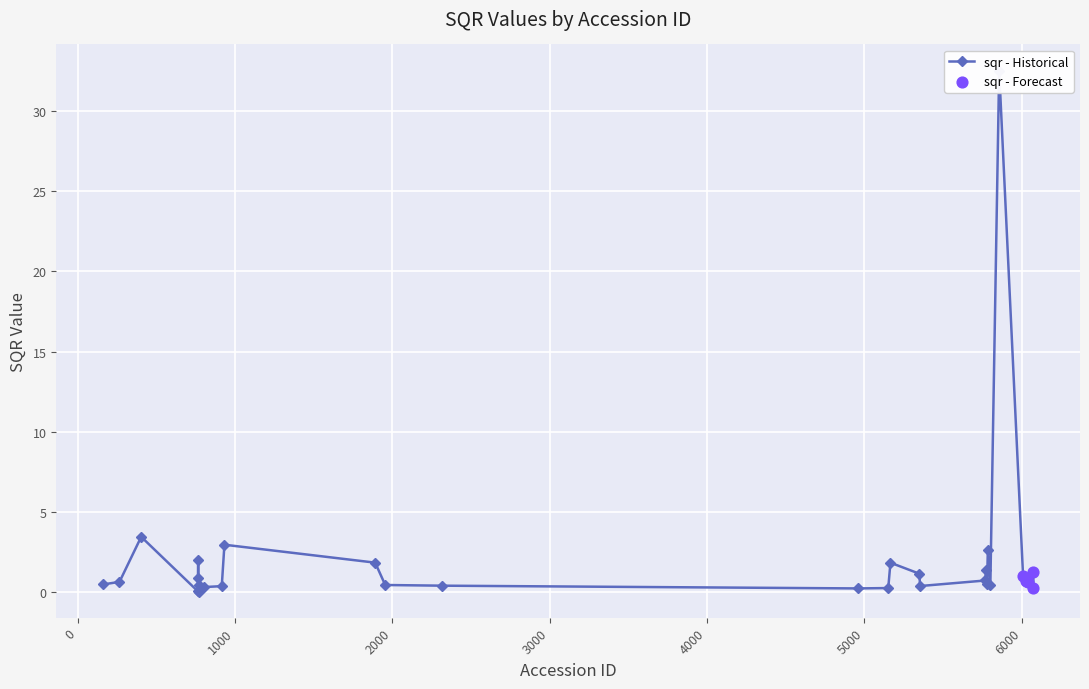

Which has a higher value, 5784 or 932?

932